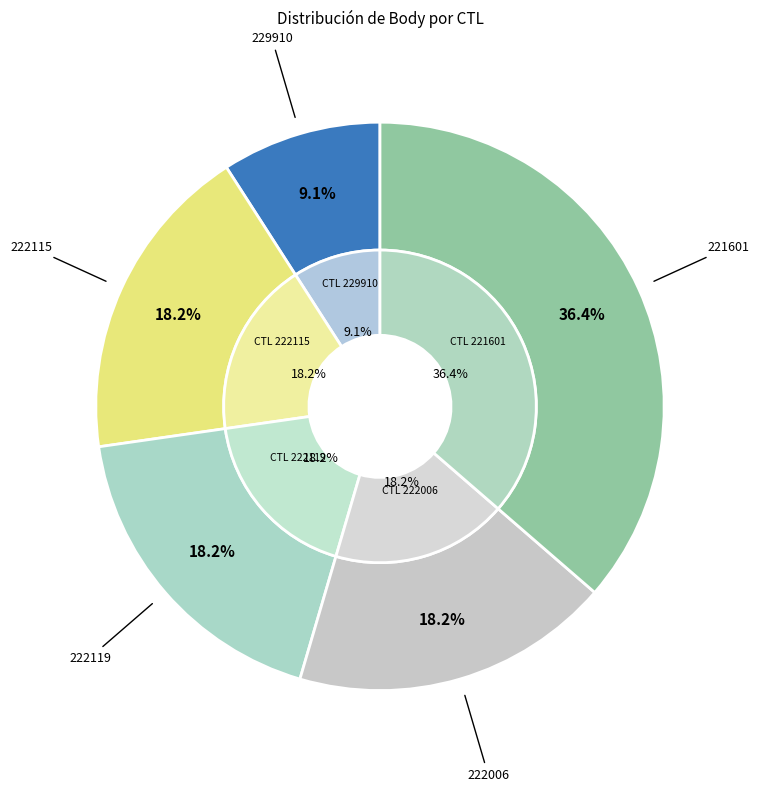

Does 221601 represent more than half of the total?

No